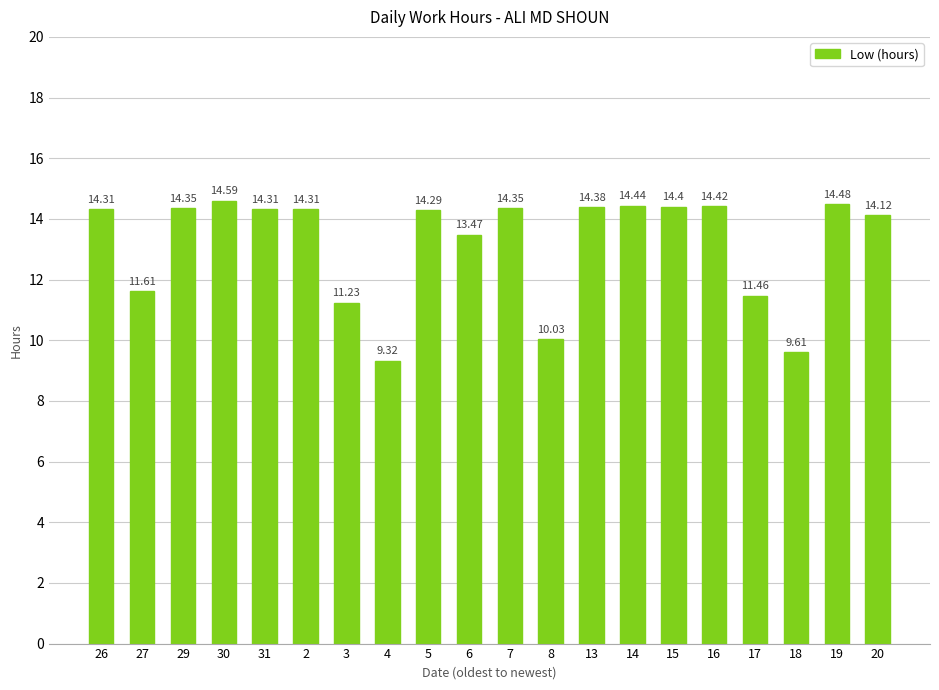

What is the ratio of the value at 15 to the value at 16?

1.0